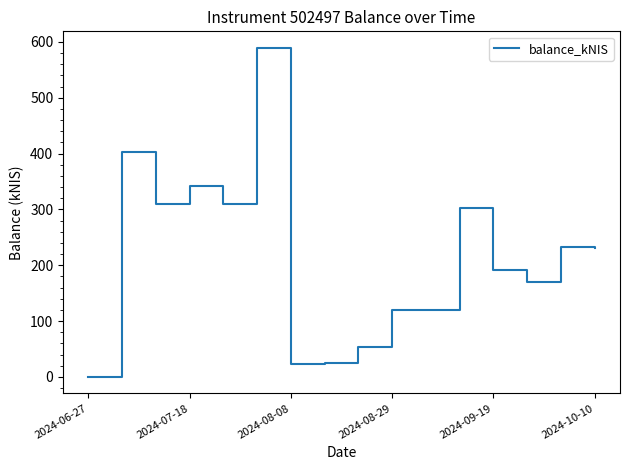

Does the chart display data point markers on the line(s)?

No